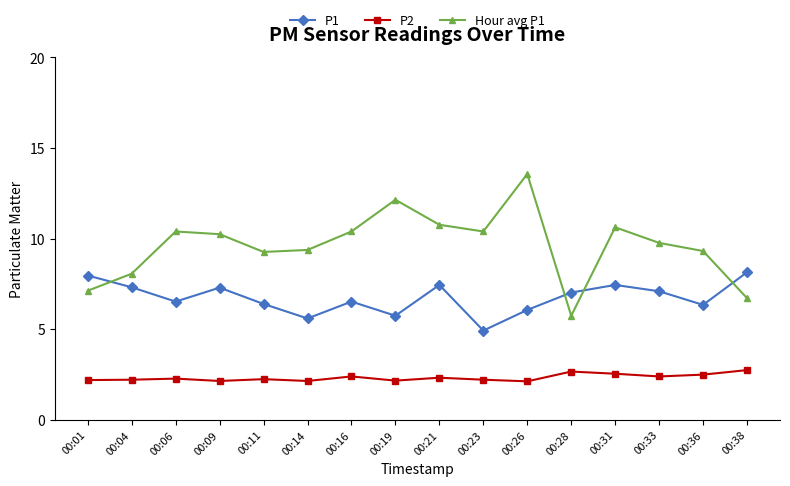

What is the value of the Hour avg P1 point at the 10th from the left?

10.4